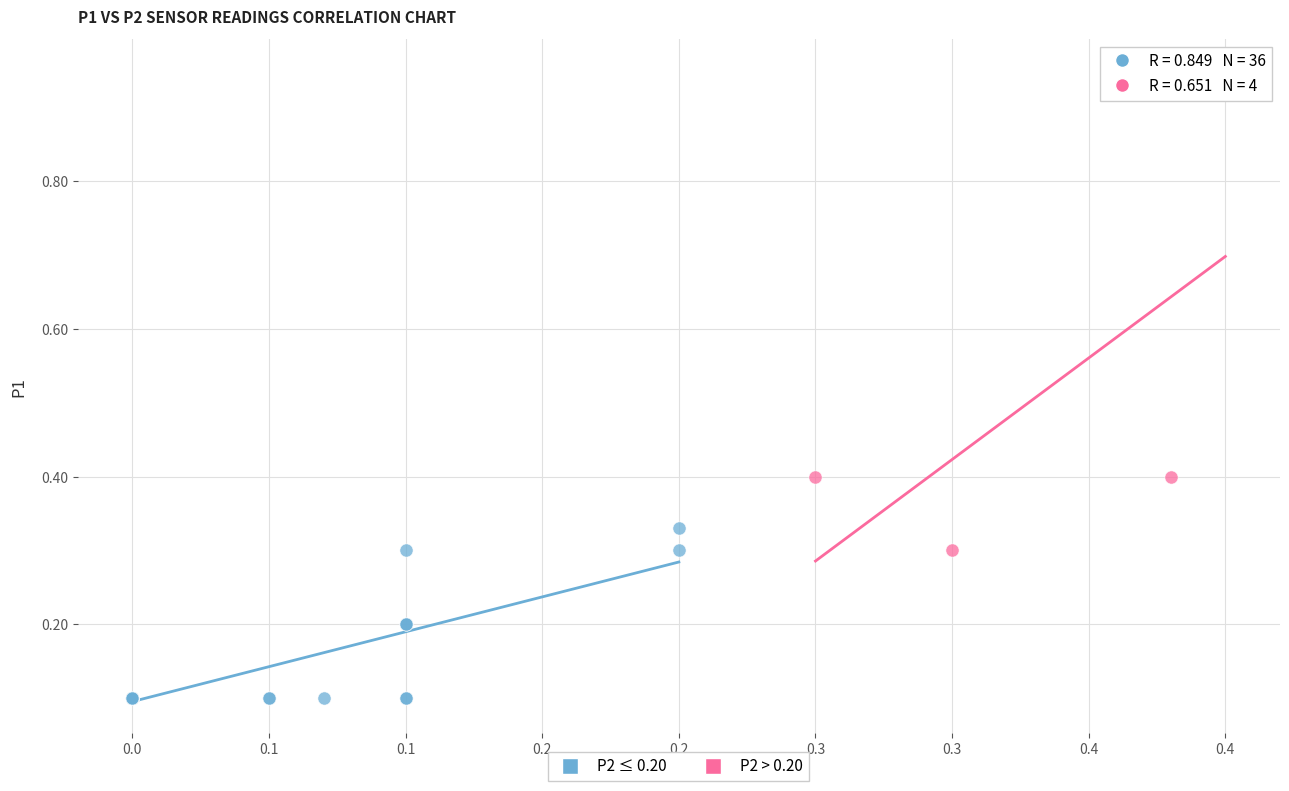

Which series has the largest Y range (max minus min)?

P2 > 0.20